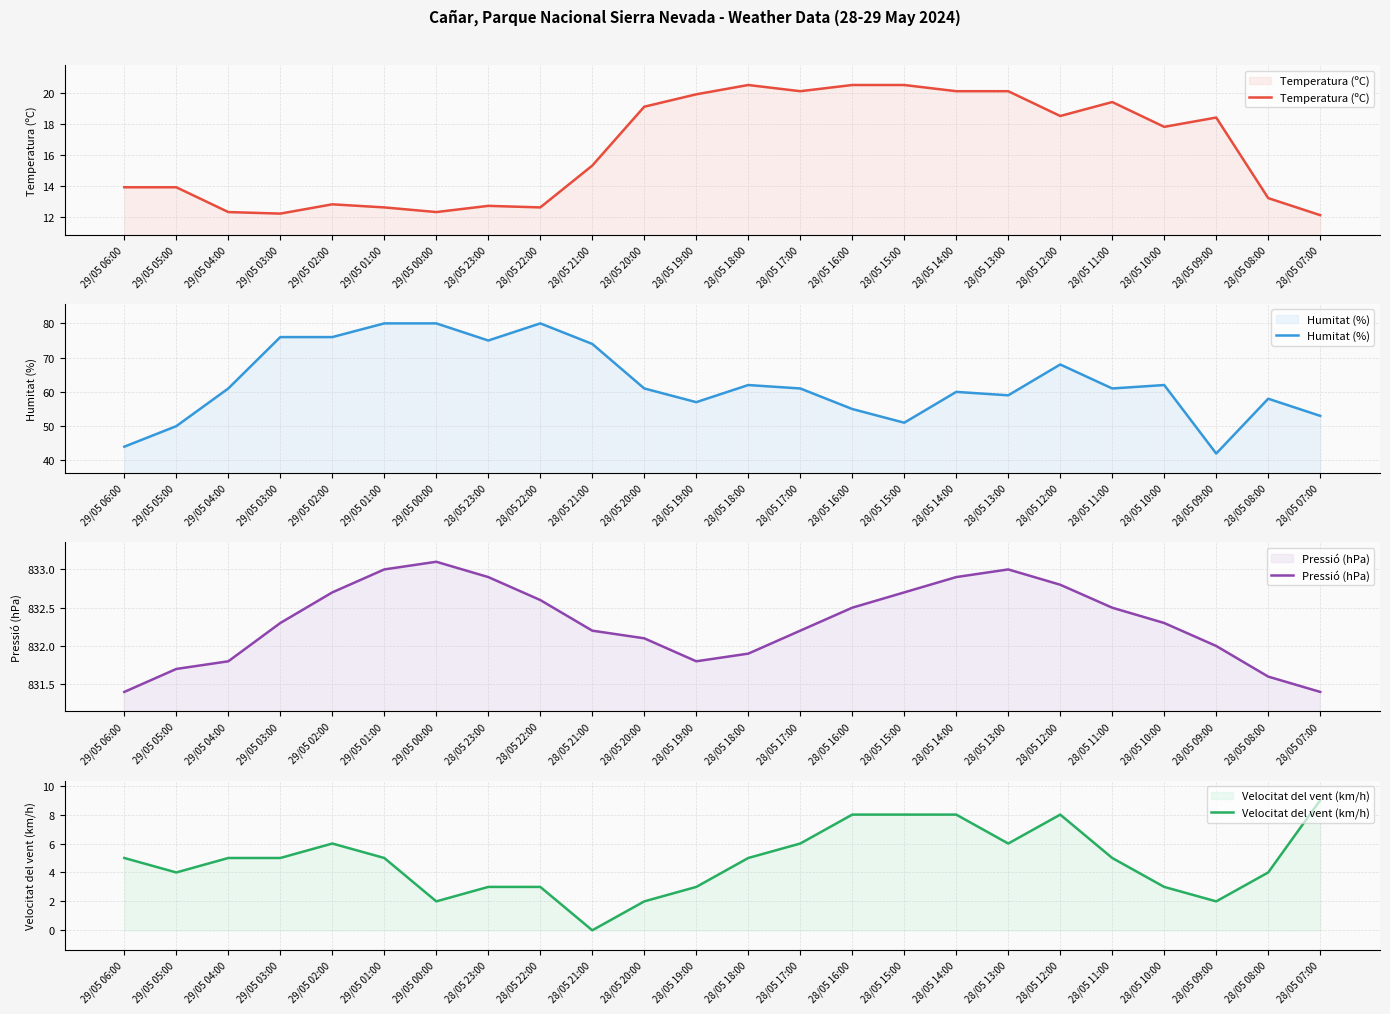

In Pressió (hPa), how many points are lower than both neighbors (excluding endpoints)?

1